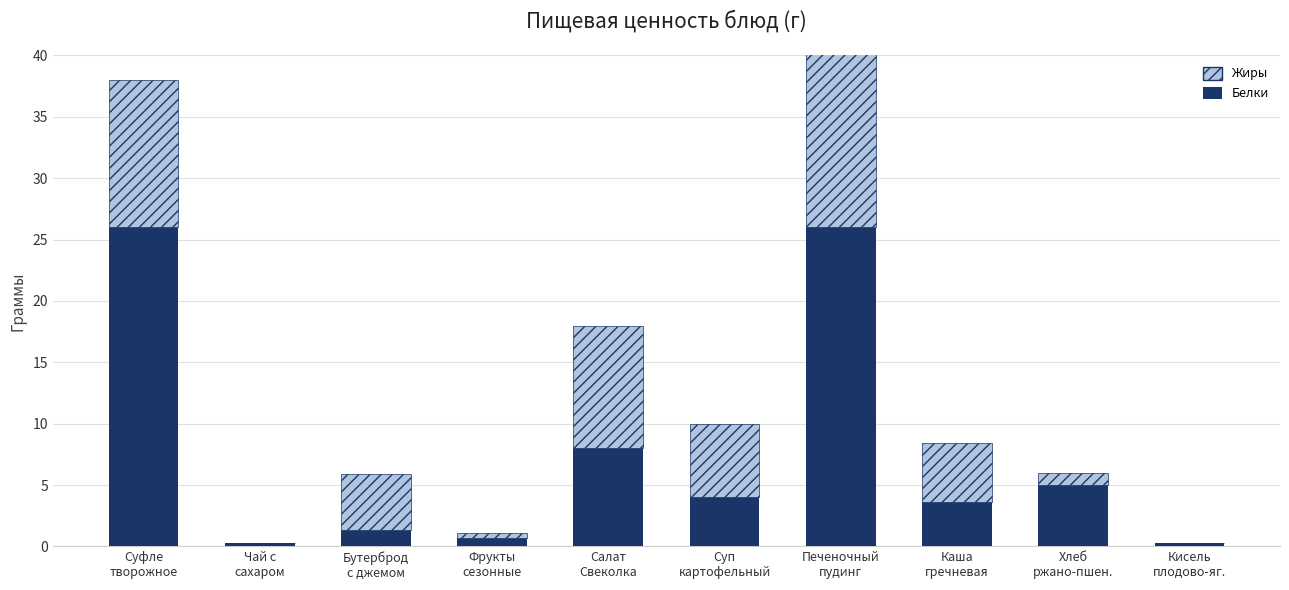

What is the sum of all Жиры values?

53.8